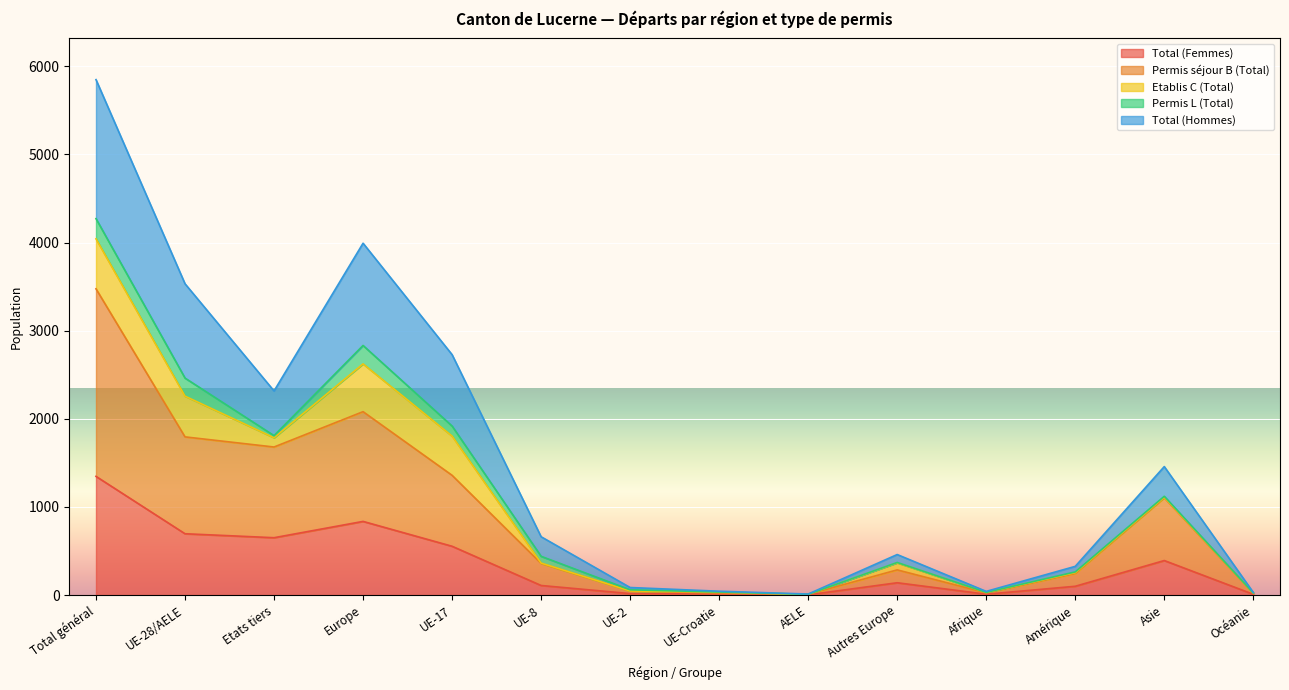

What is the maximum value for Total (Femmes)?

1347